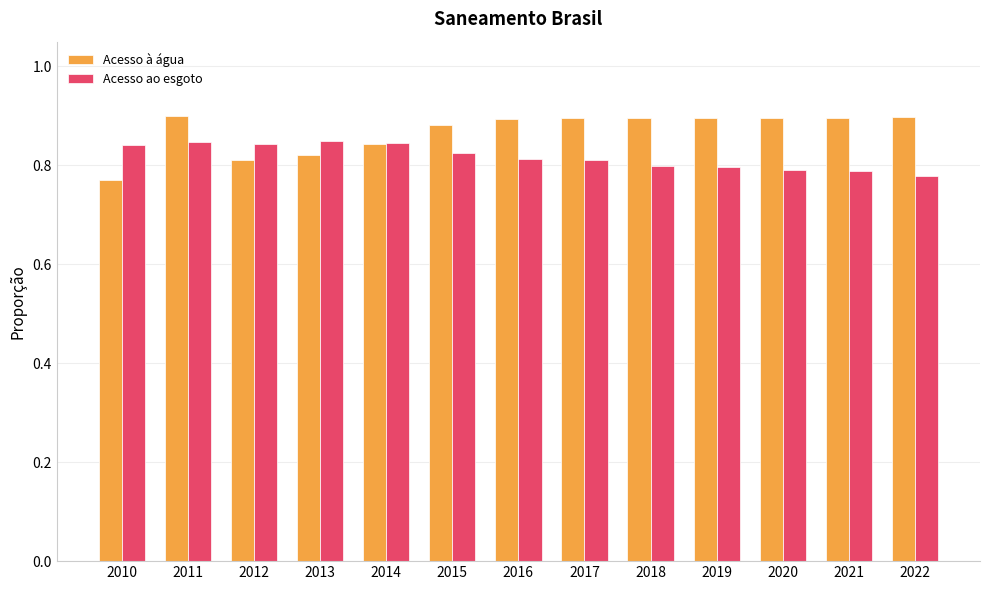

What is the total value across all series at 2015?

1.7